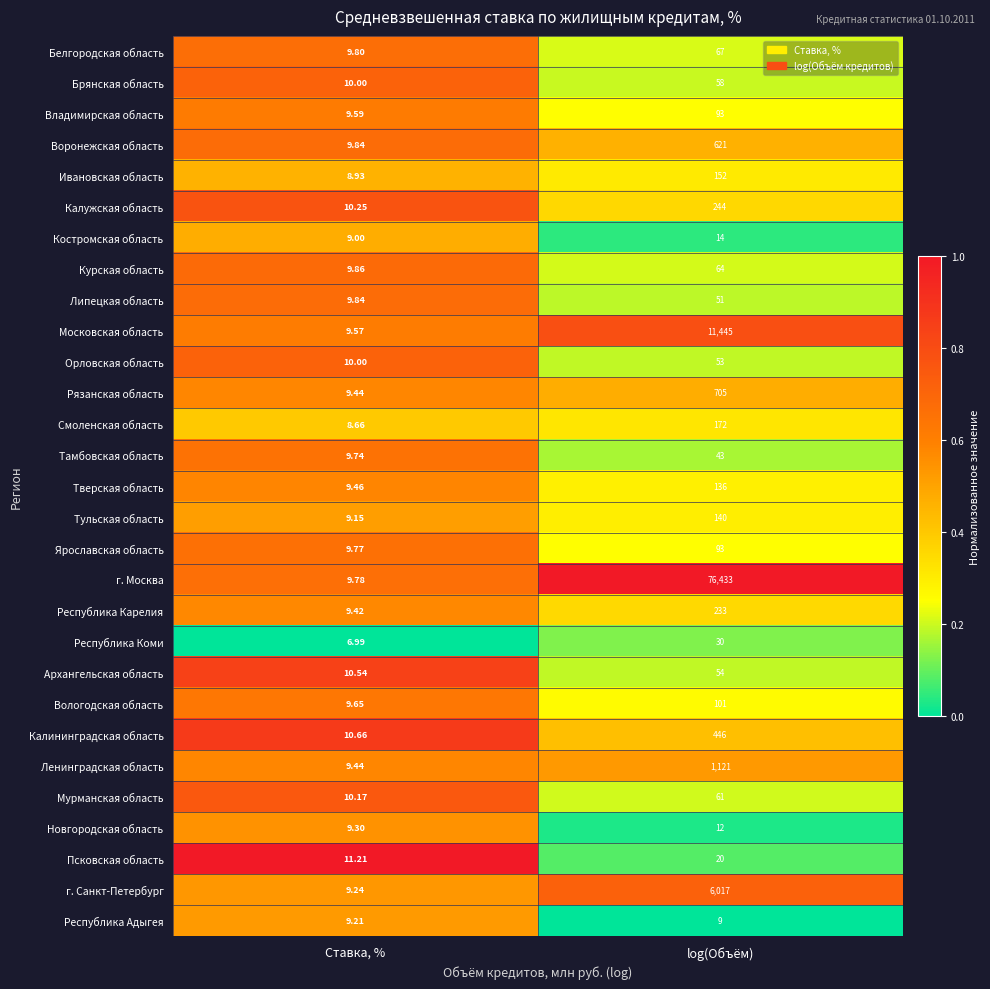

Which series has the largest total across all categories?

г. Москва